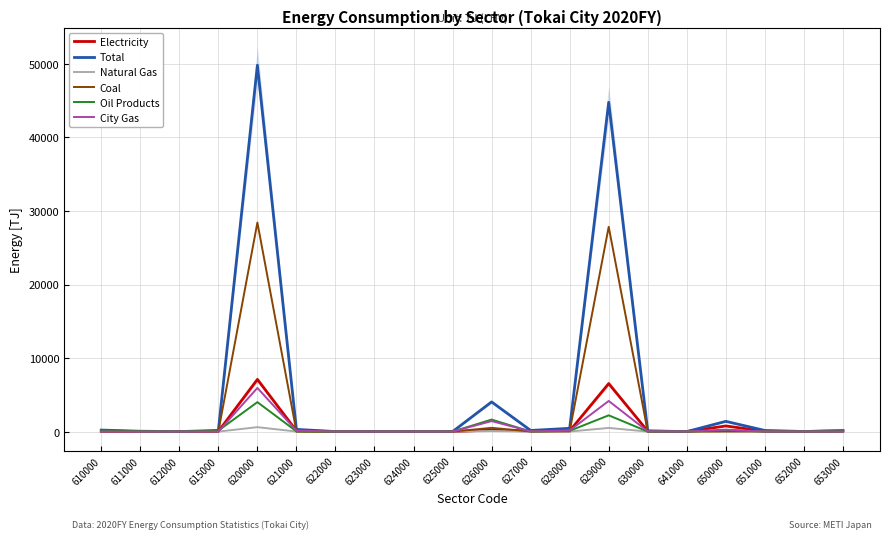

True or false: Electricity has a value of 134.2 at 628000.

False